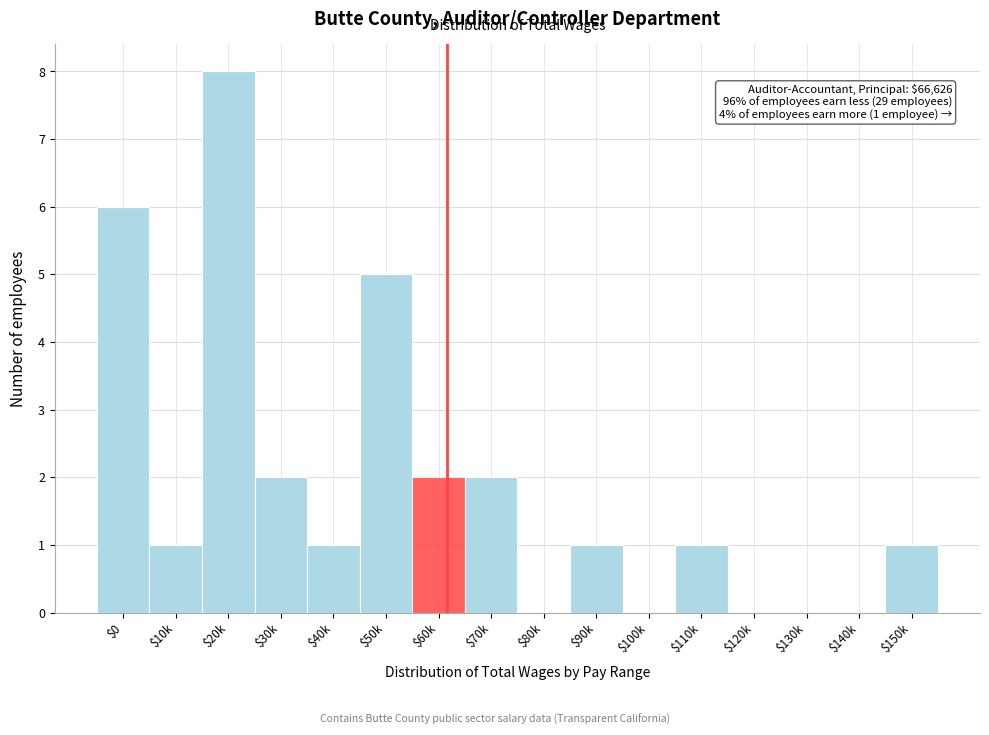

What is the maximum value shown in the chart?

8